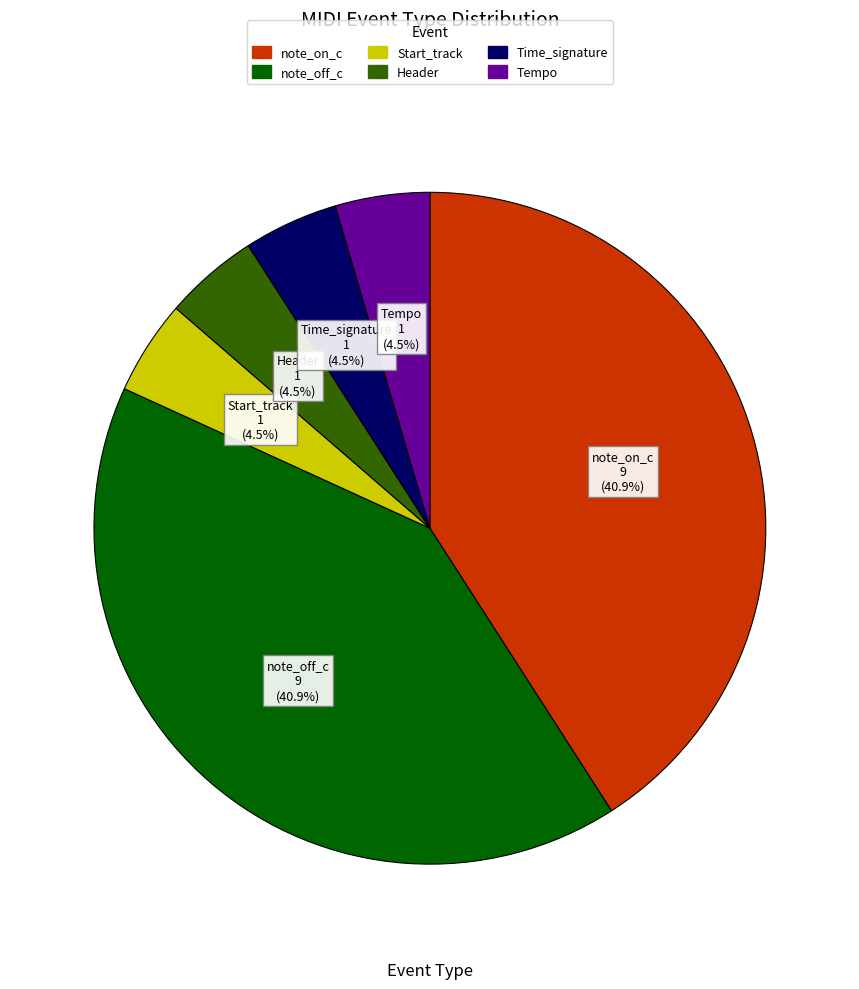

To the nearest percent, what is the difference between the largest and smallest slice percentages?

36%